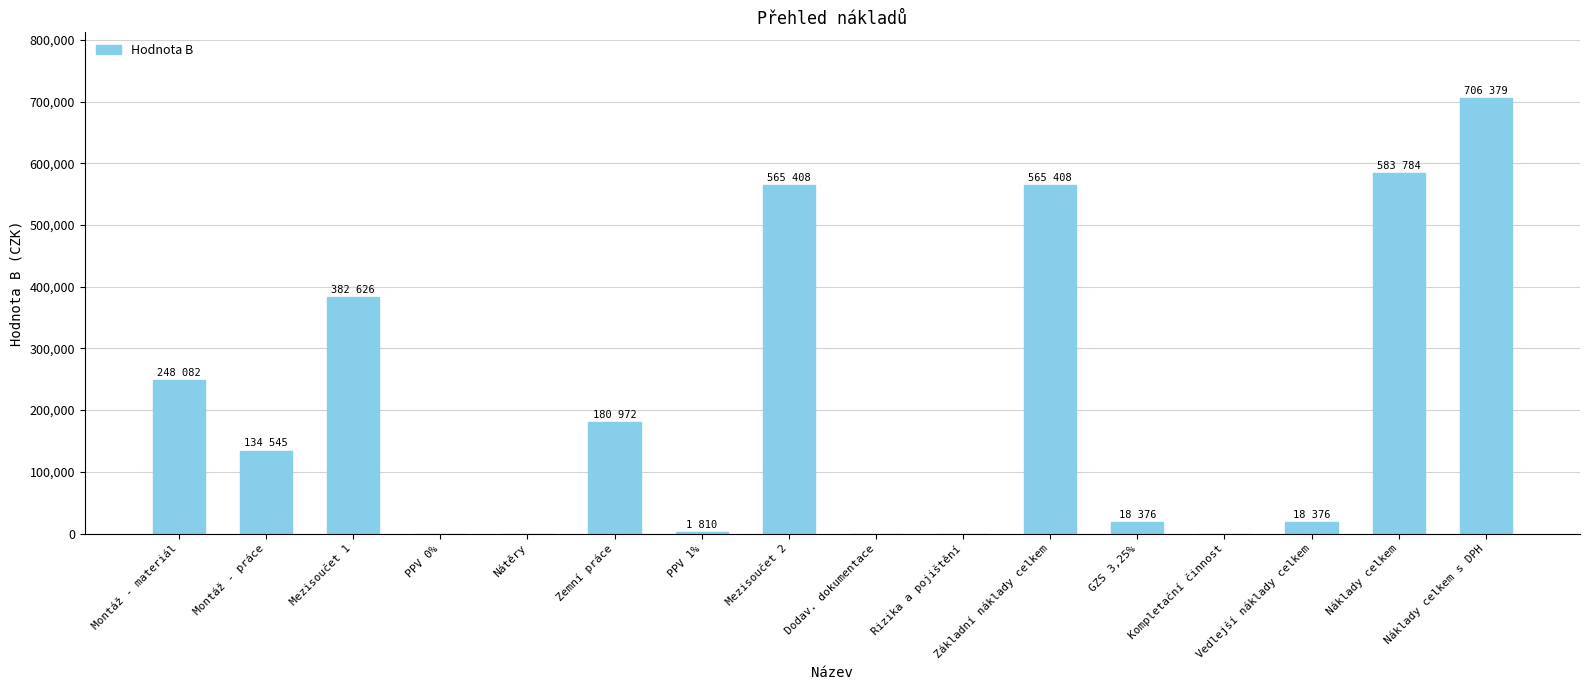

At which category does the chart reach its peak across all series?

Náklady celkem s DPH